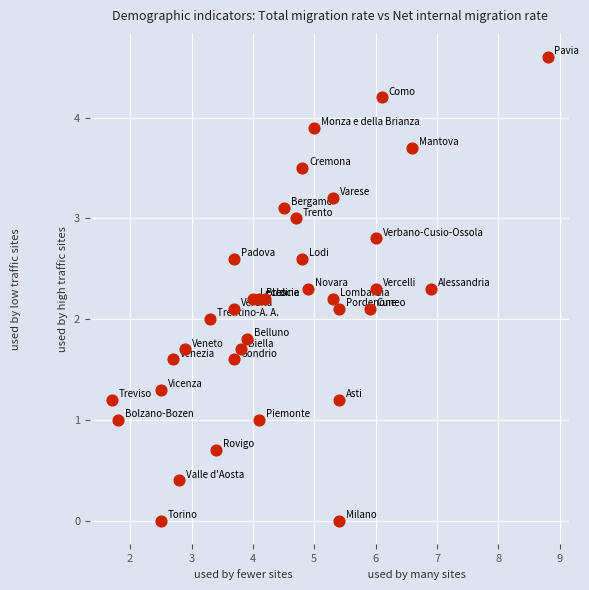

What is the range of X values (max minus min)?

7.1